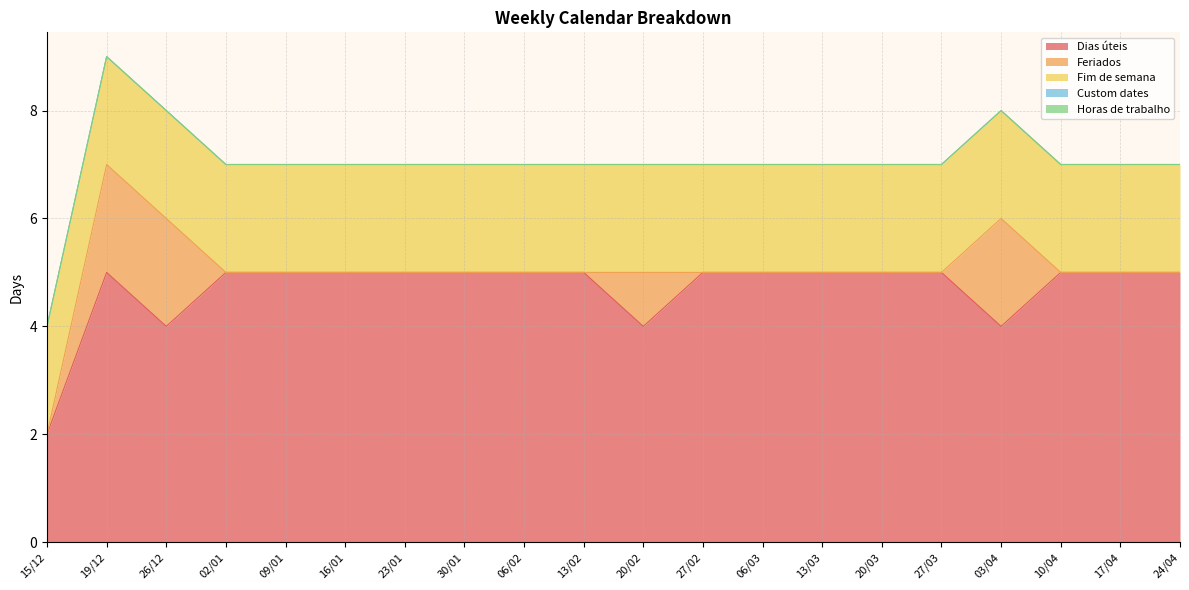

How many interior local peaks does the Dias úteis series have?

1